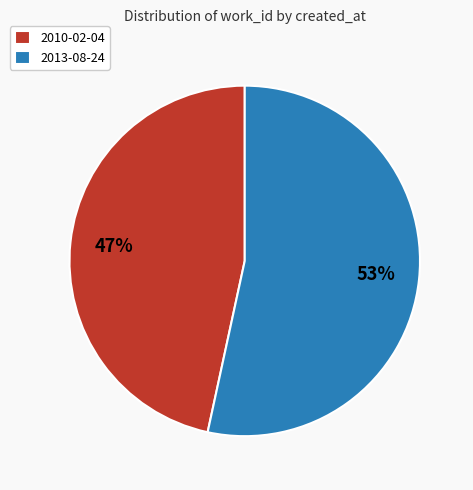

Which category has the biggest portion of the pie?

2013-08-24